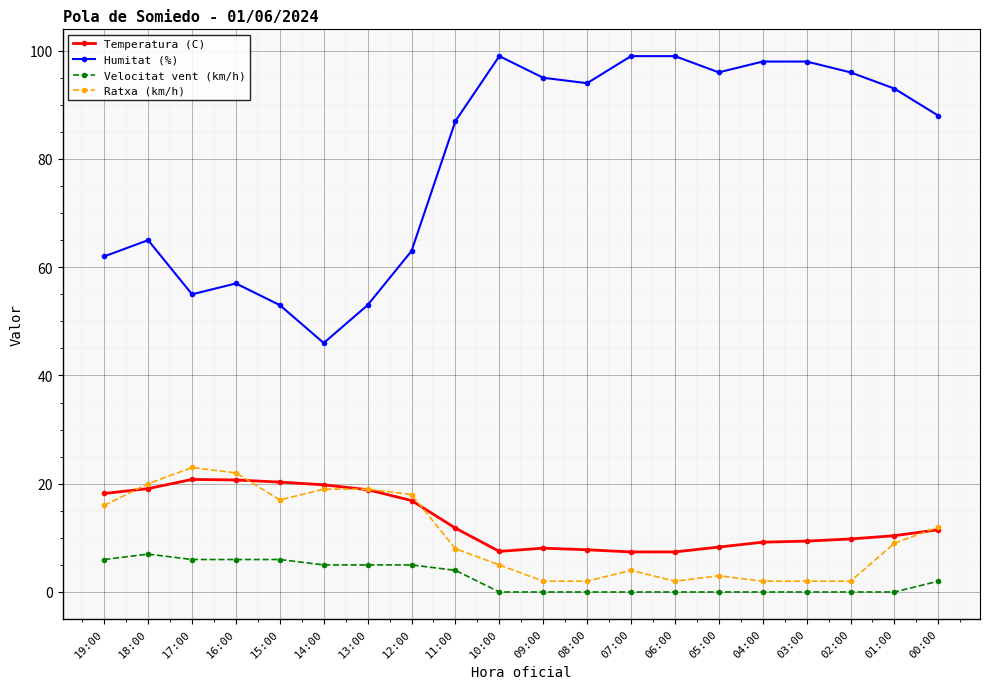

The value of Humitat (%) at 12:00 is 63.0. True or false?

True